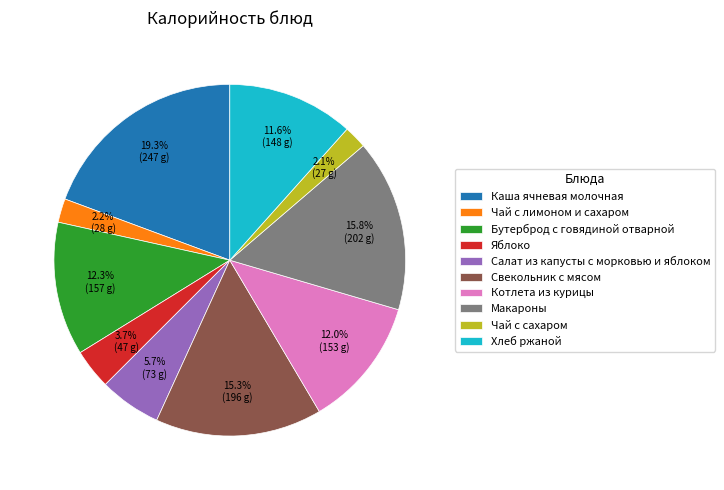

How many segments does this pie chart have?

10